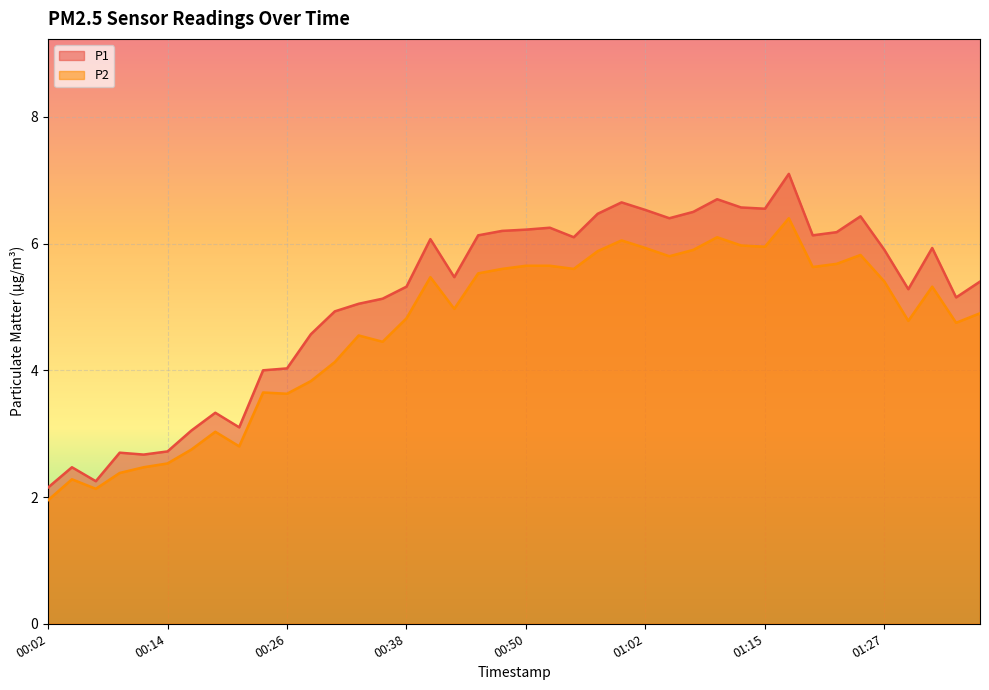

What is the value of the P2 point at the 35th from the left?

5.8